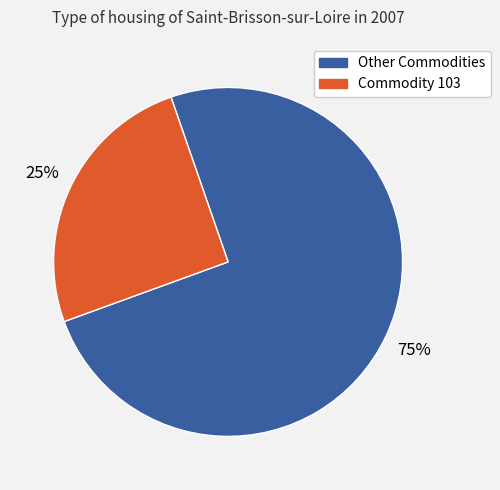

Is there a majority slice in this chart?

Yes